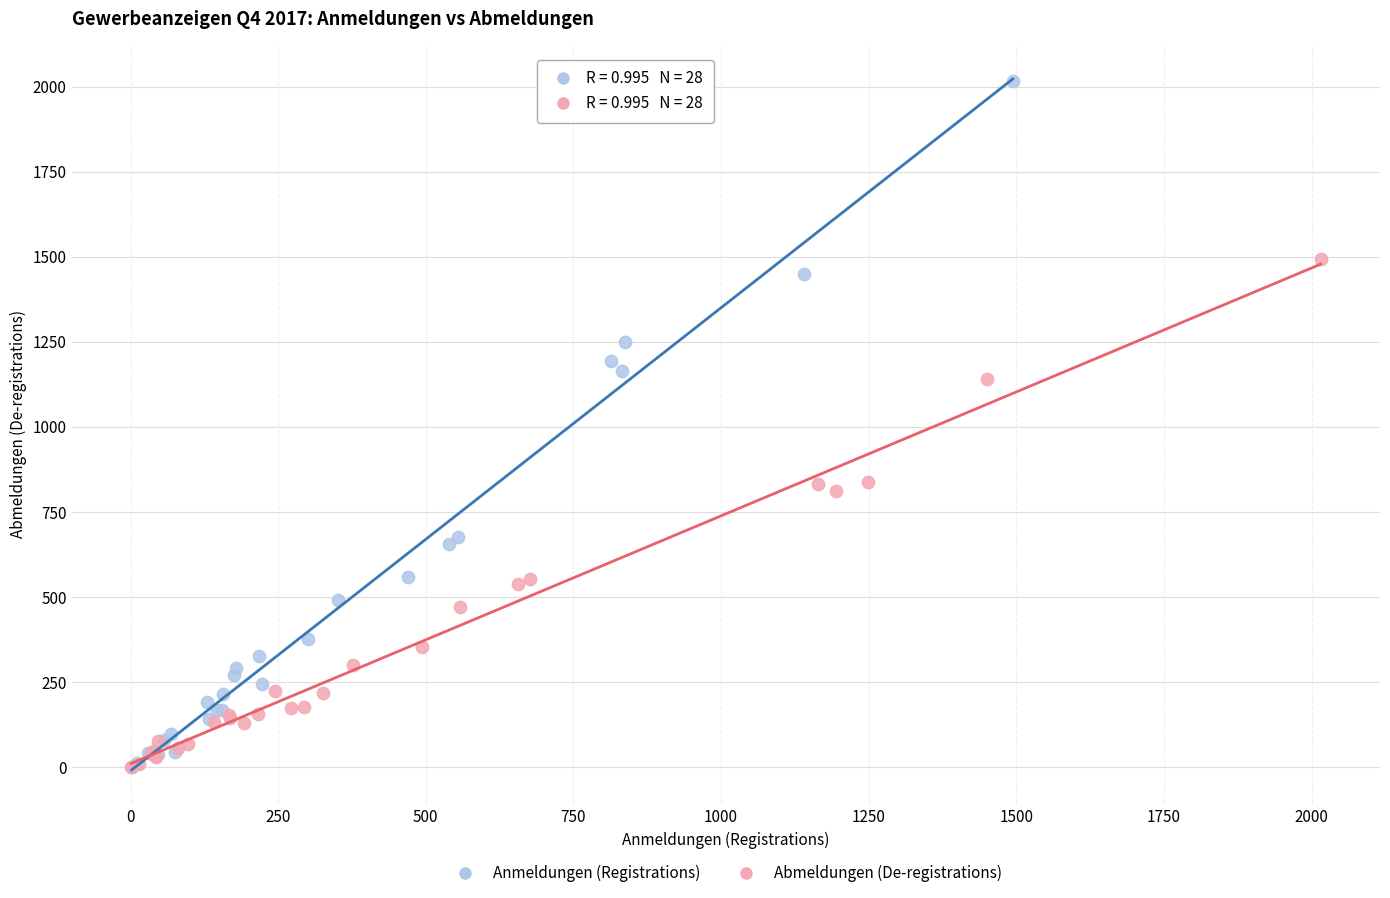

Which series has the largest Y range (max minus min)?

Anmeldungen (Registrations)